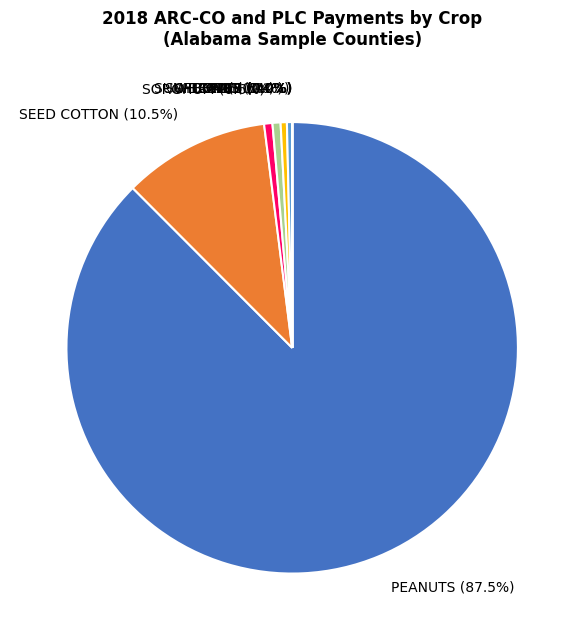

How much of the chart is everything except SEED COTTON (10.5%)?

89.5%